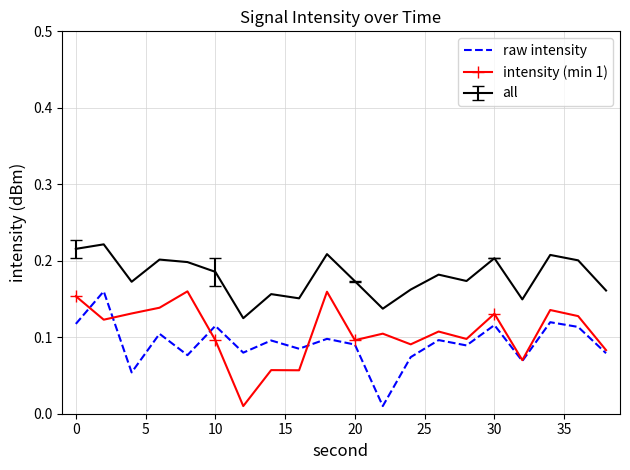

True or false: all and raw intensity intersect in this chart.

False